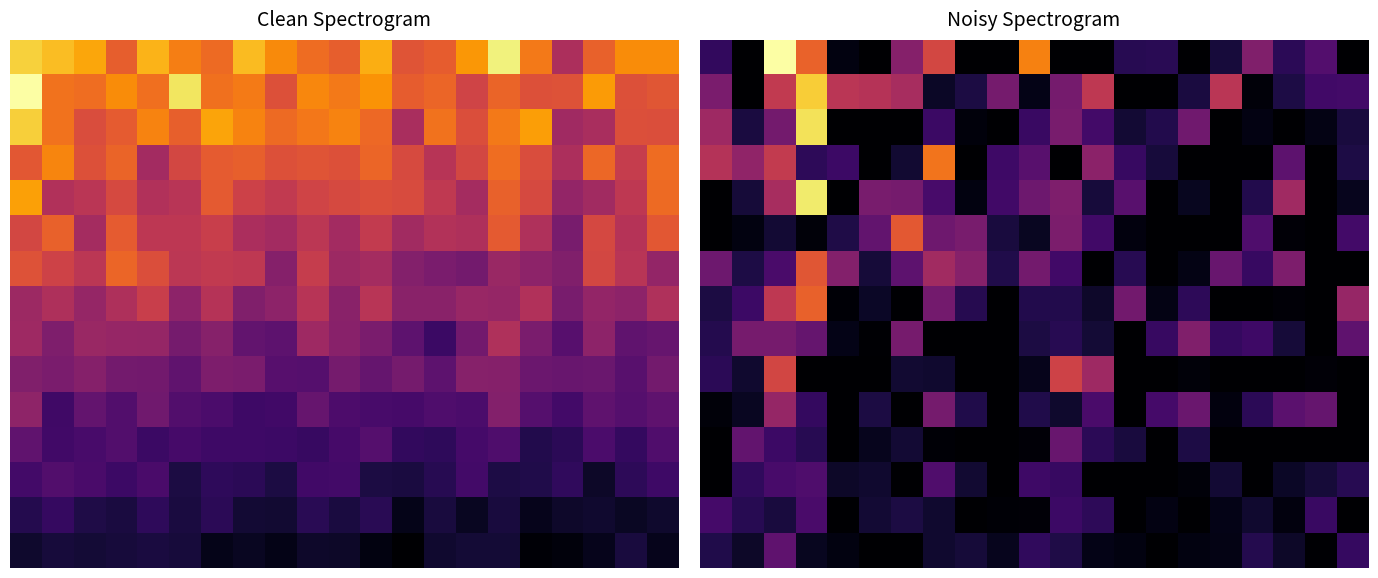

What is the total value across all series at 20?

13495.8